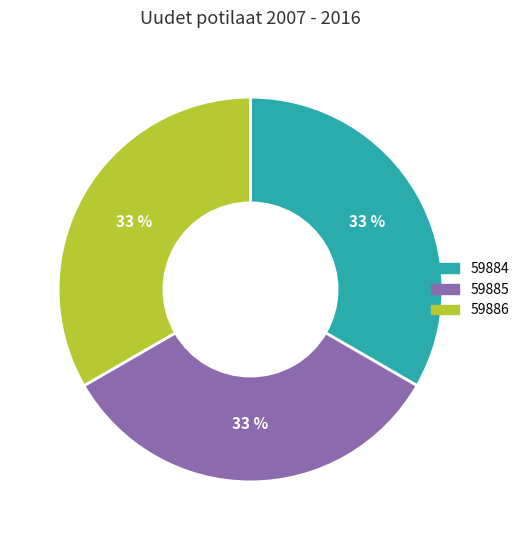

To the nearest percent, what is the average slice percentage?

33%